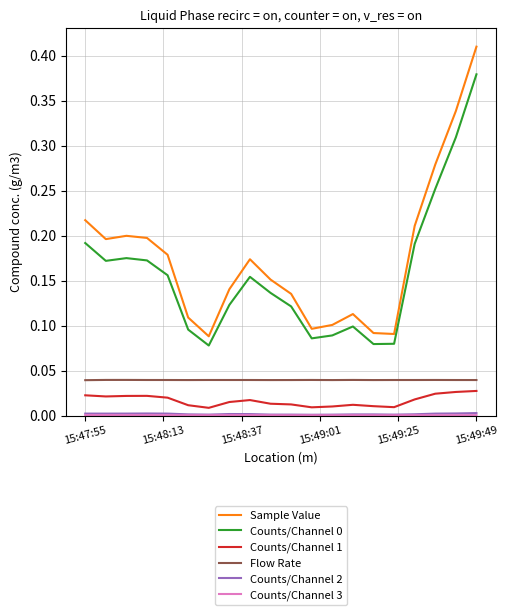

Which series has the largest total across all categories?

Sample Value